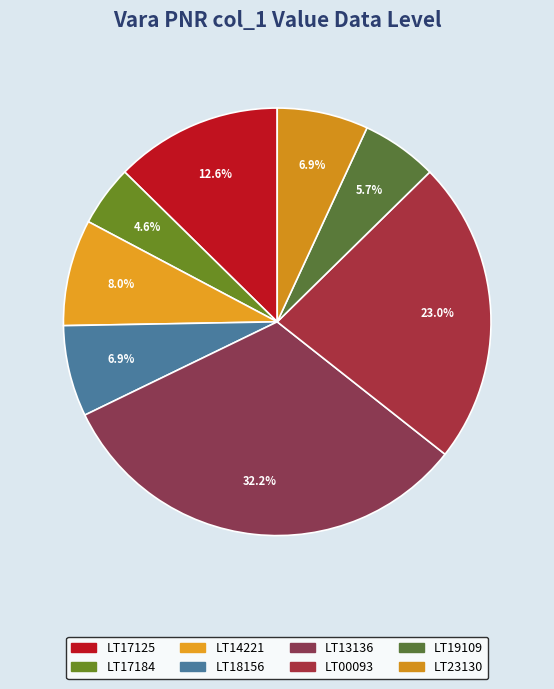

How many slices are in this pie chart?

8